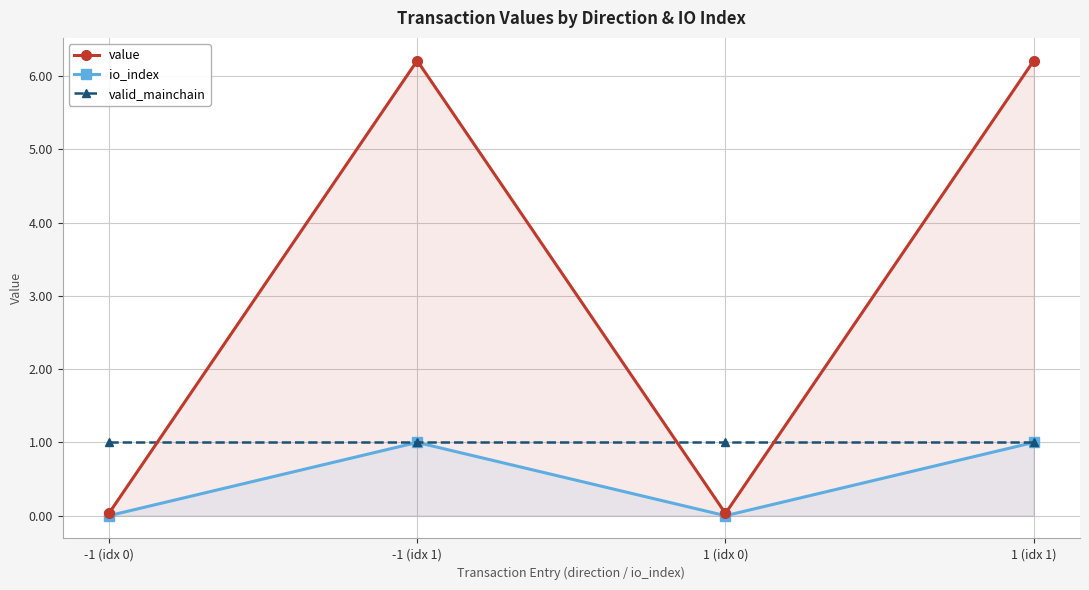

At how many categories does at least one series exceed 3?

2